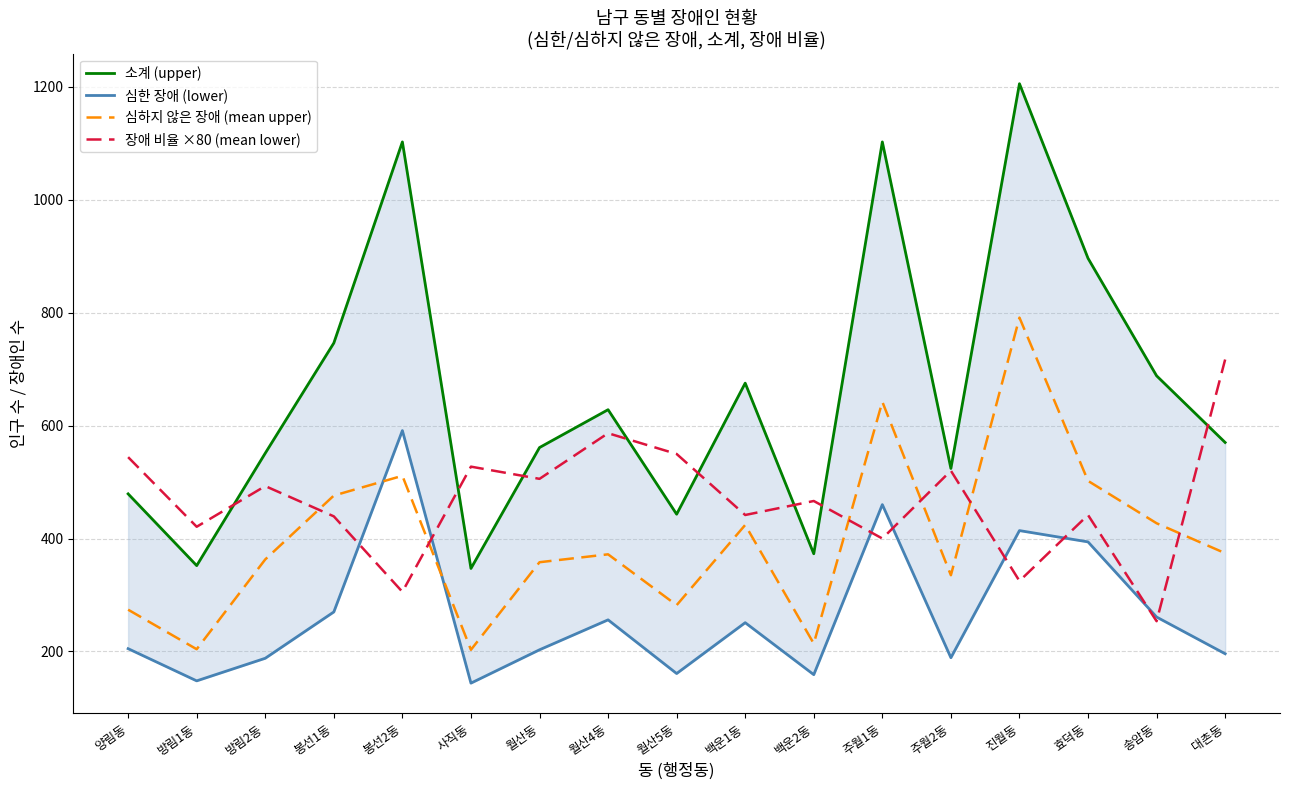

Which has a higher value, 송암동 or 양림동?

송암동